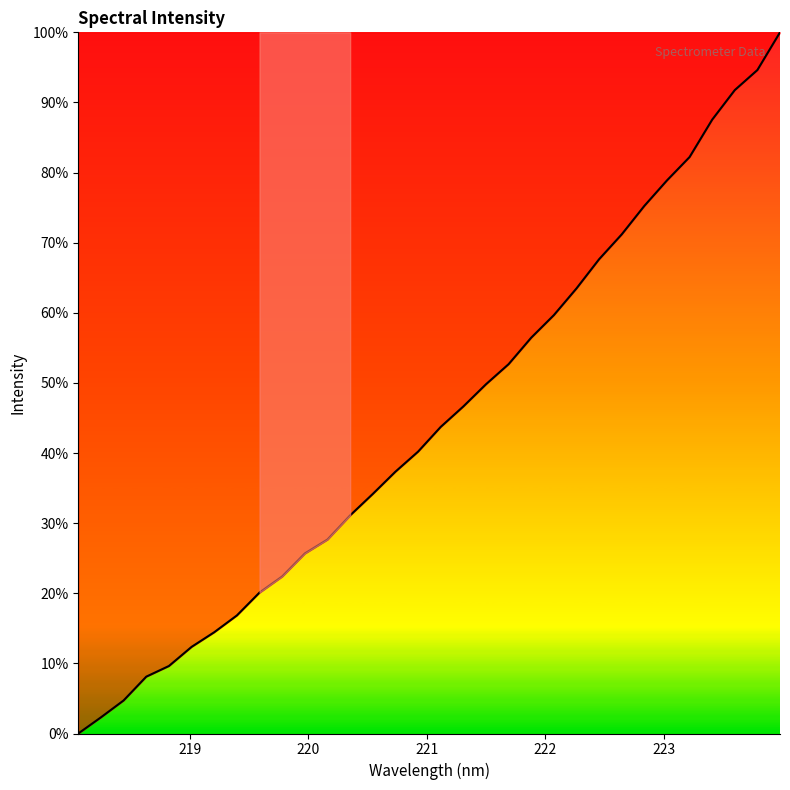

True or false: the data has more than 0 interior local peaks.

False